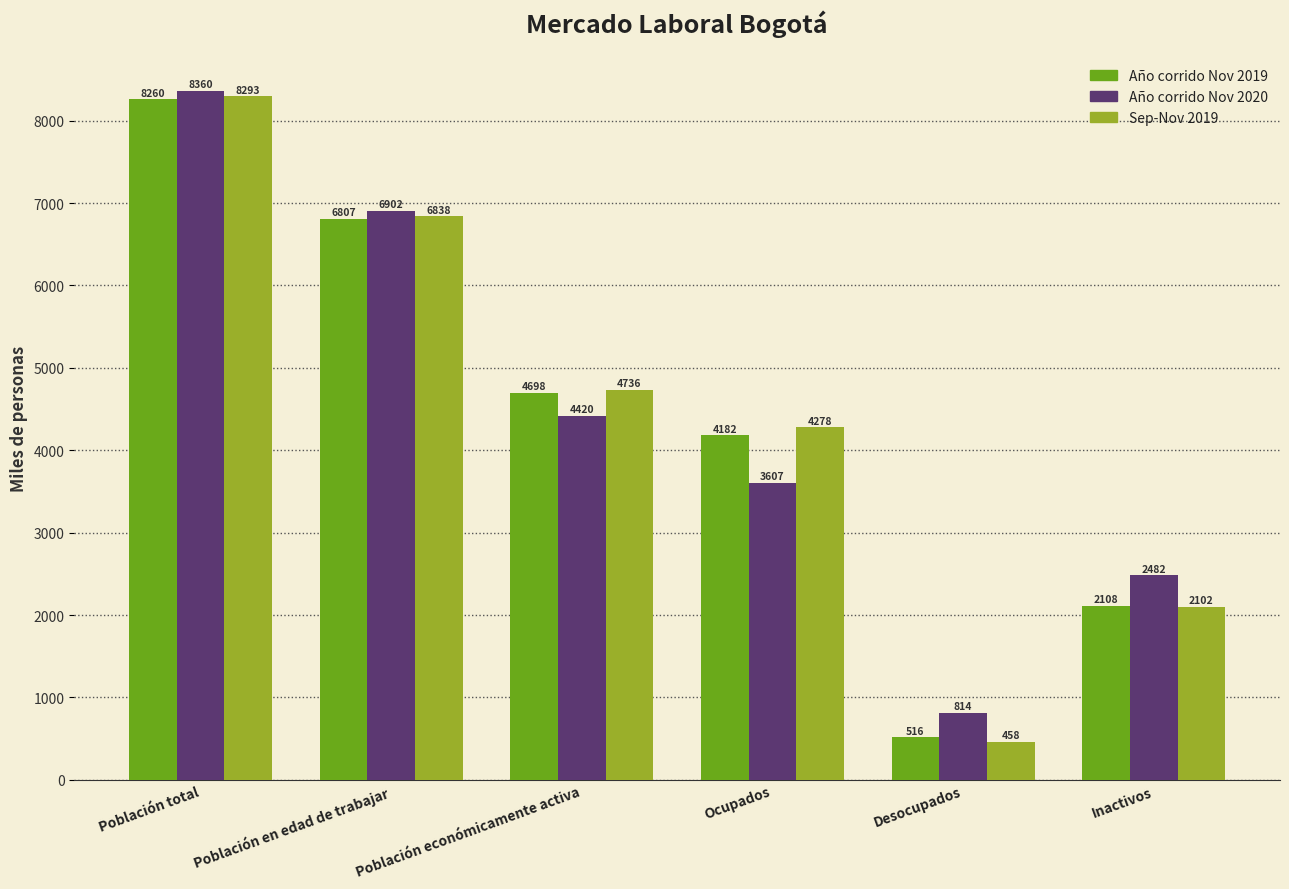

Rank the series at Inactivos from lowest to highest value.

Sep-Nov 2019, Año corrido Nov 2019, Año corrido Nov 2020